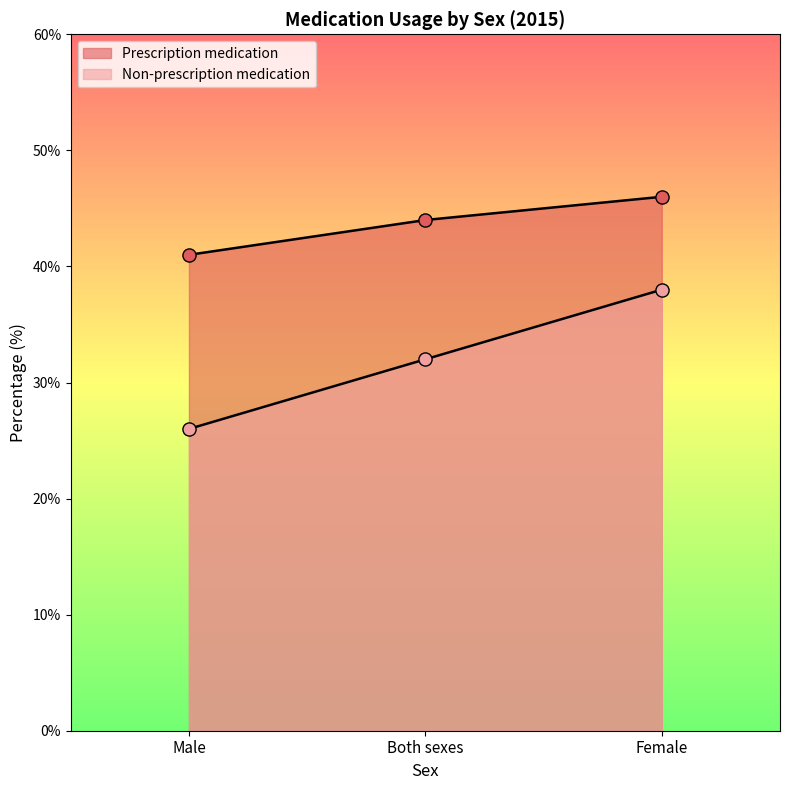

At how many categories does at least one series exceed 42?

2